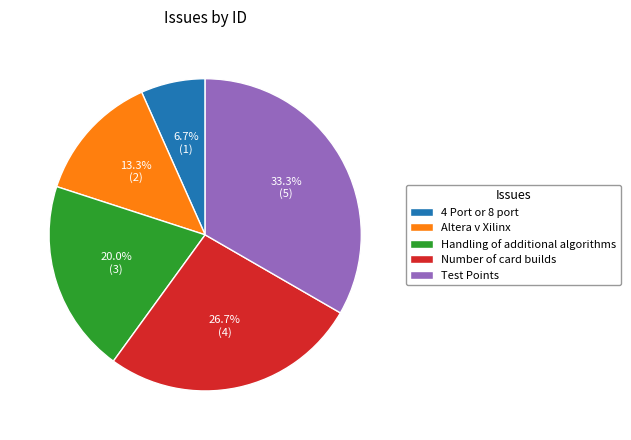

Does Handling of additional algorithms account for over 50% of the chart?

No